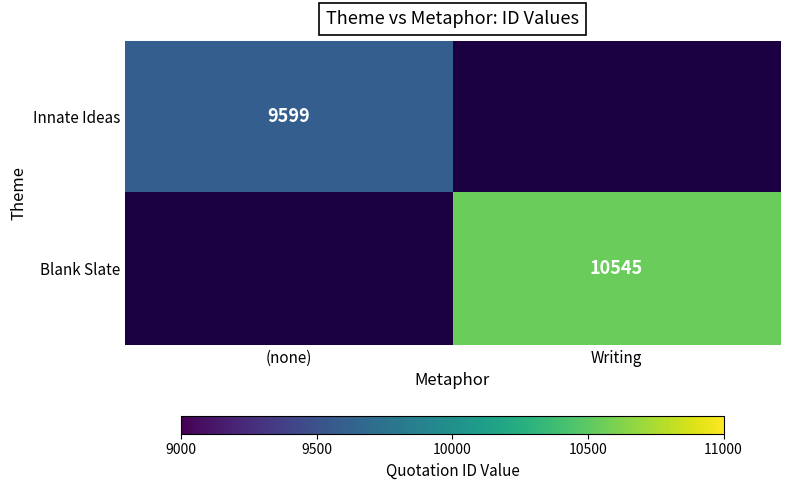

True or false: Blank Slate has a value of 16468 at Writing.

False